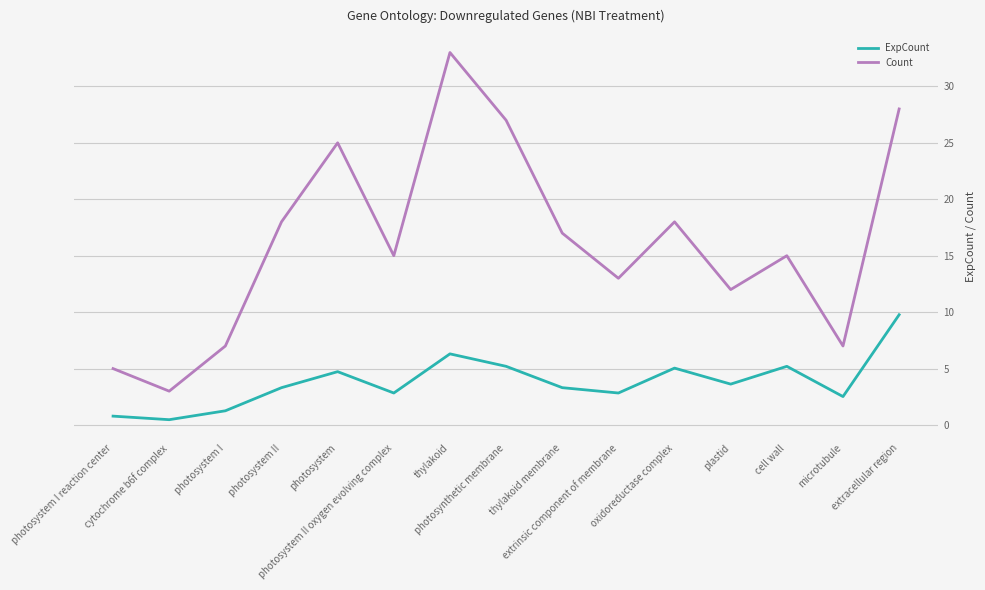

What is the spread (max minus min) of values at extrinsic component of membrane?

10.2